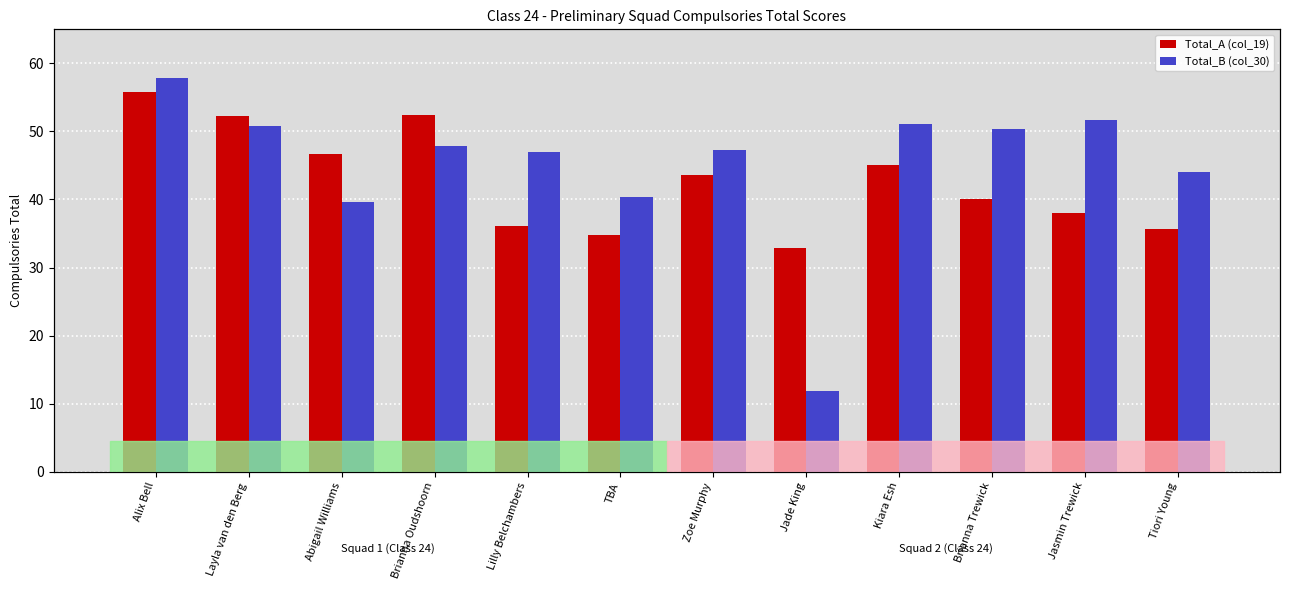

What is the approximate value of Total_A (col_19) at Zoe Murphy?

43.6